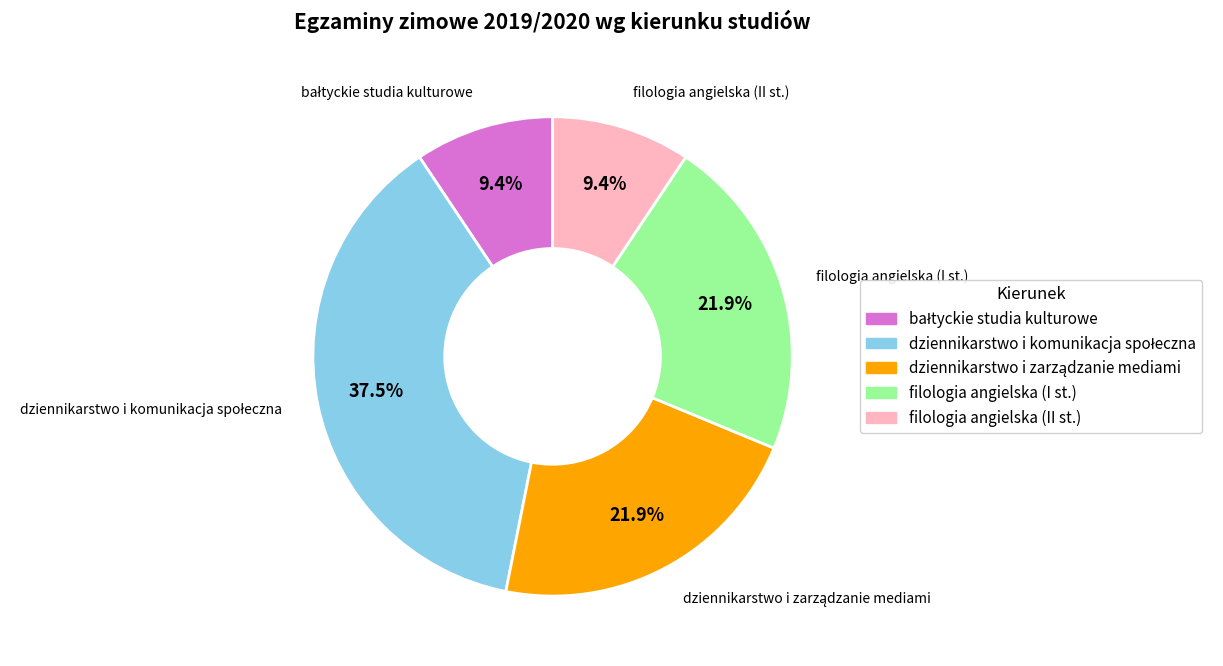

Does any single category account for the majority?

No